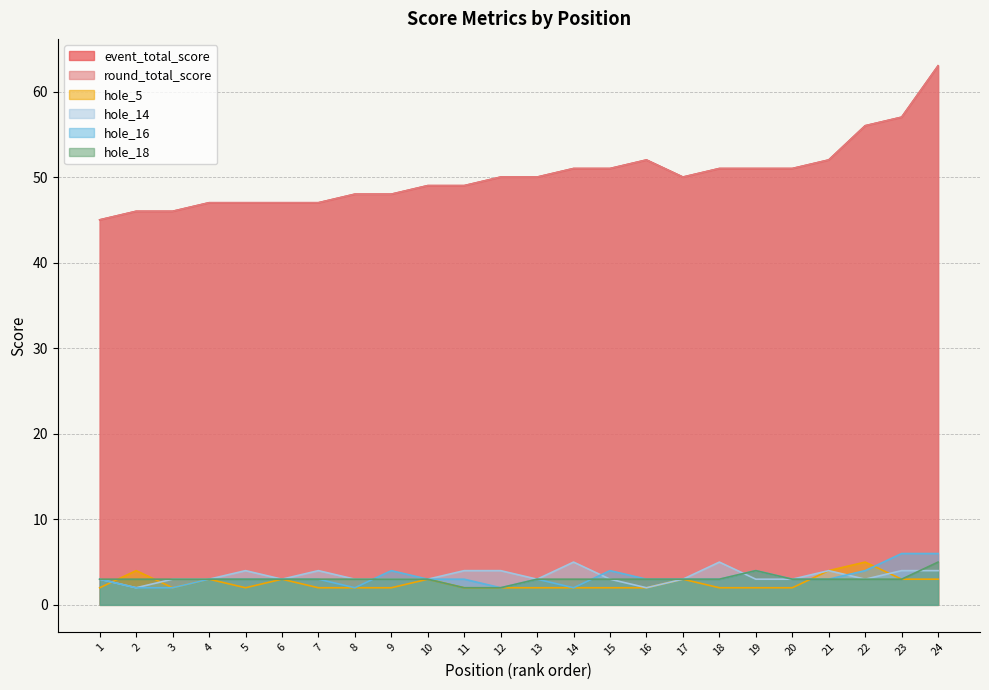

Which series has the largest total across all categories?

event_total_score